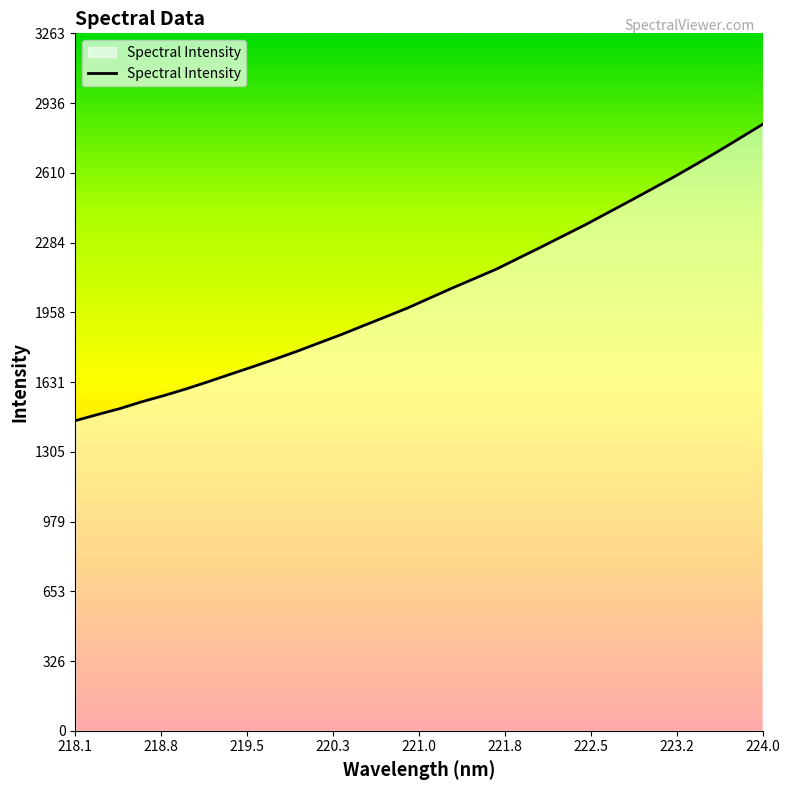

What is the smallest value displayed?

1450.4